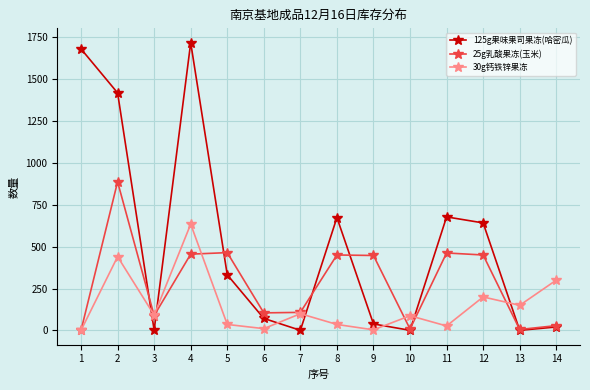

True or false: 125g果味果司果冻(哈密瓜) and 30g钙铁锌果冻 cross at least once.

True